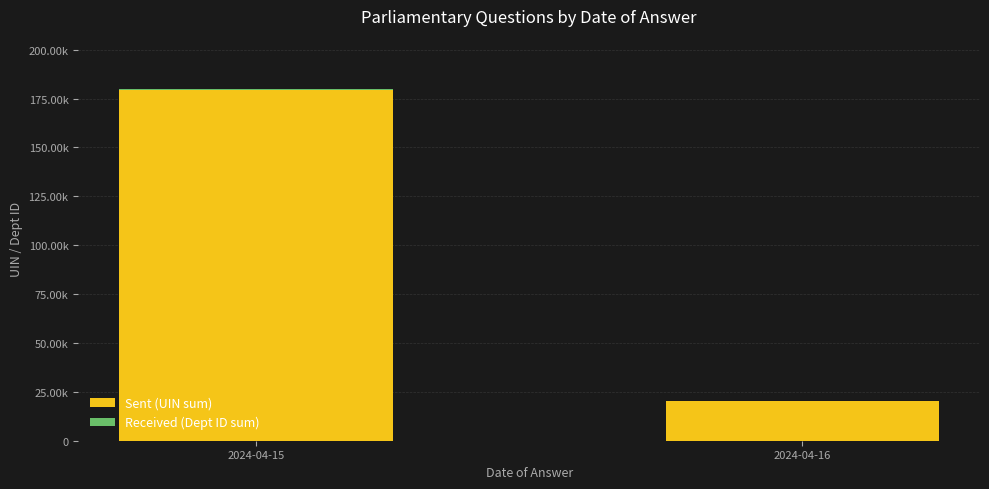

Are the bars horizontal?

No